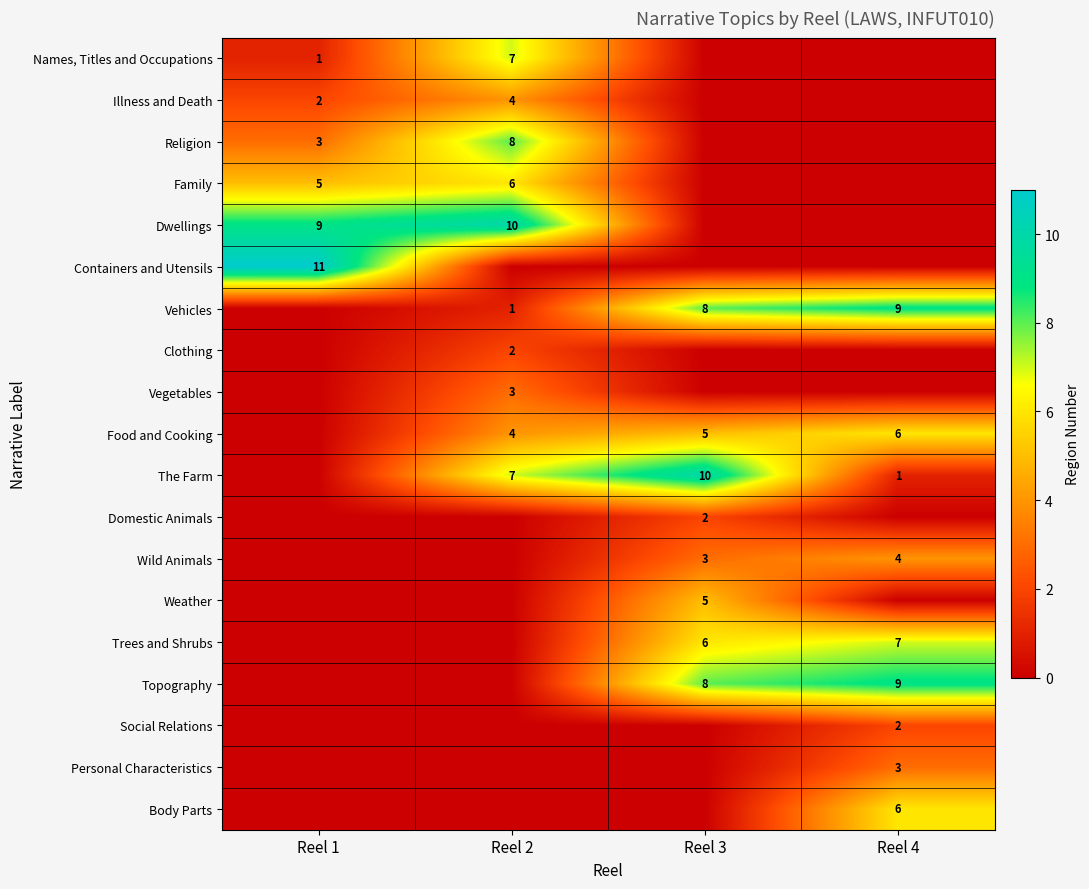

The Family series shows 6 at Reel 2. True or false?

True